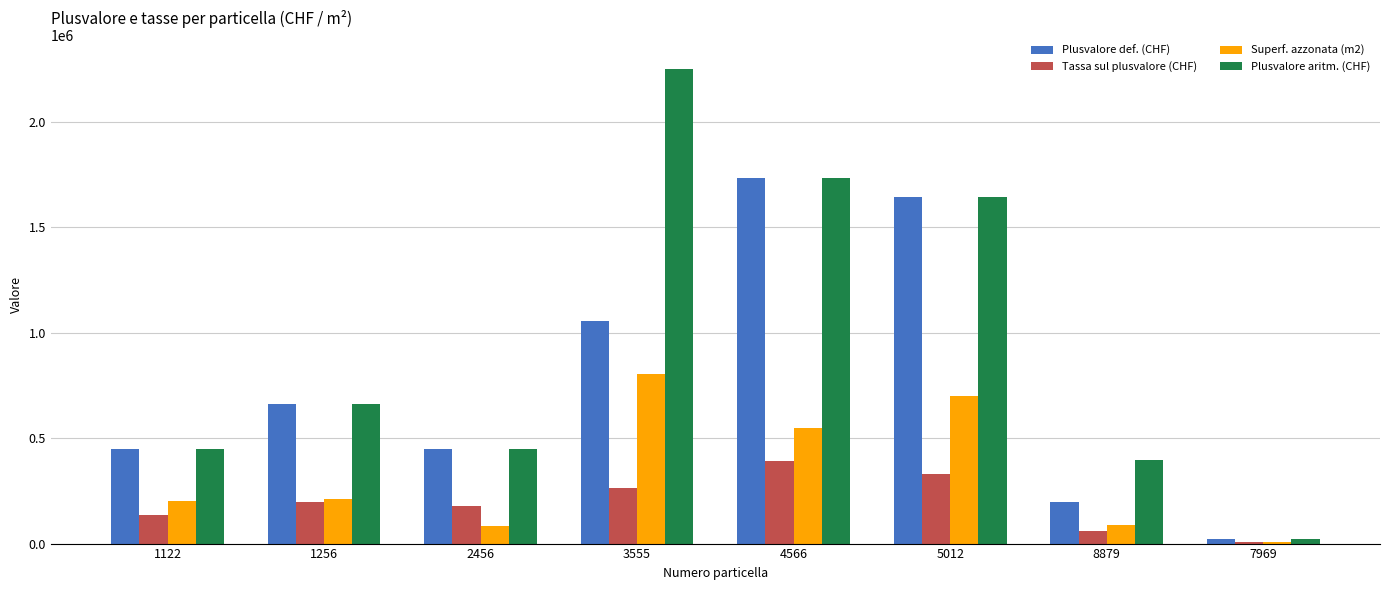

Between 2456 and 3555, which series saw the biggest shift?

Plusvalore aritm. (CHF)